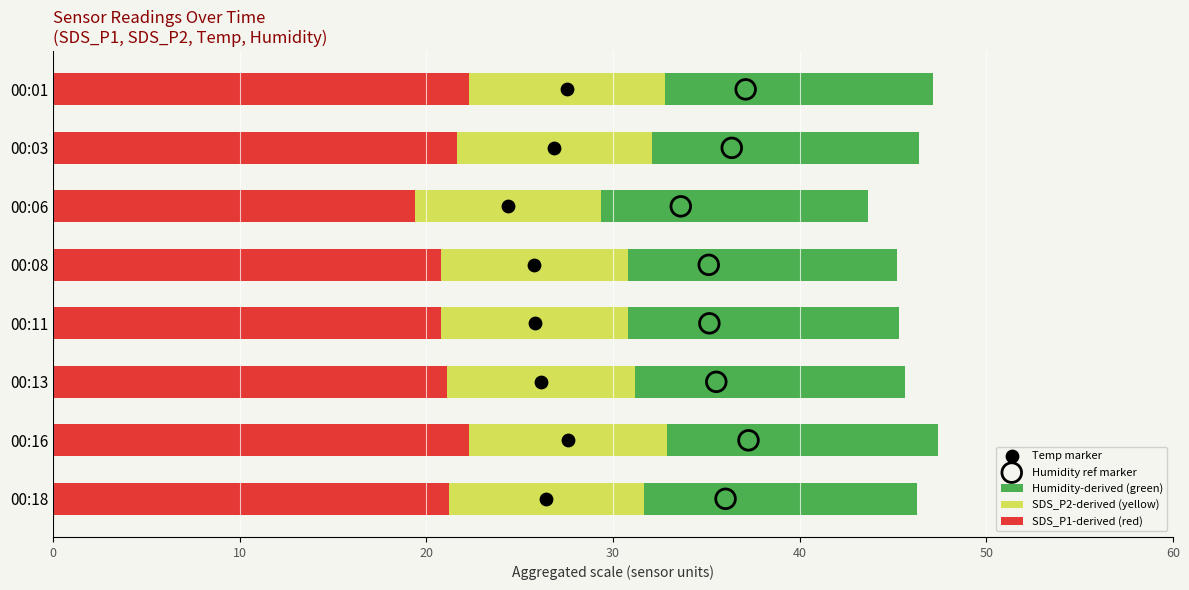

What is the highest value of the SDS_P1-derived (red) series?

22.3